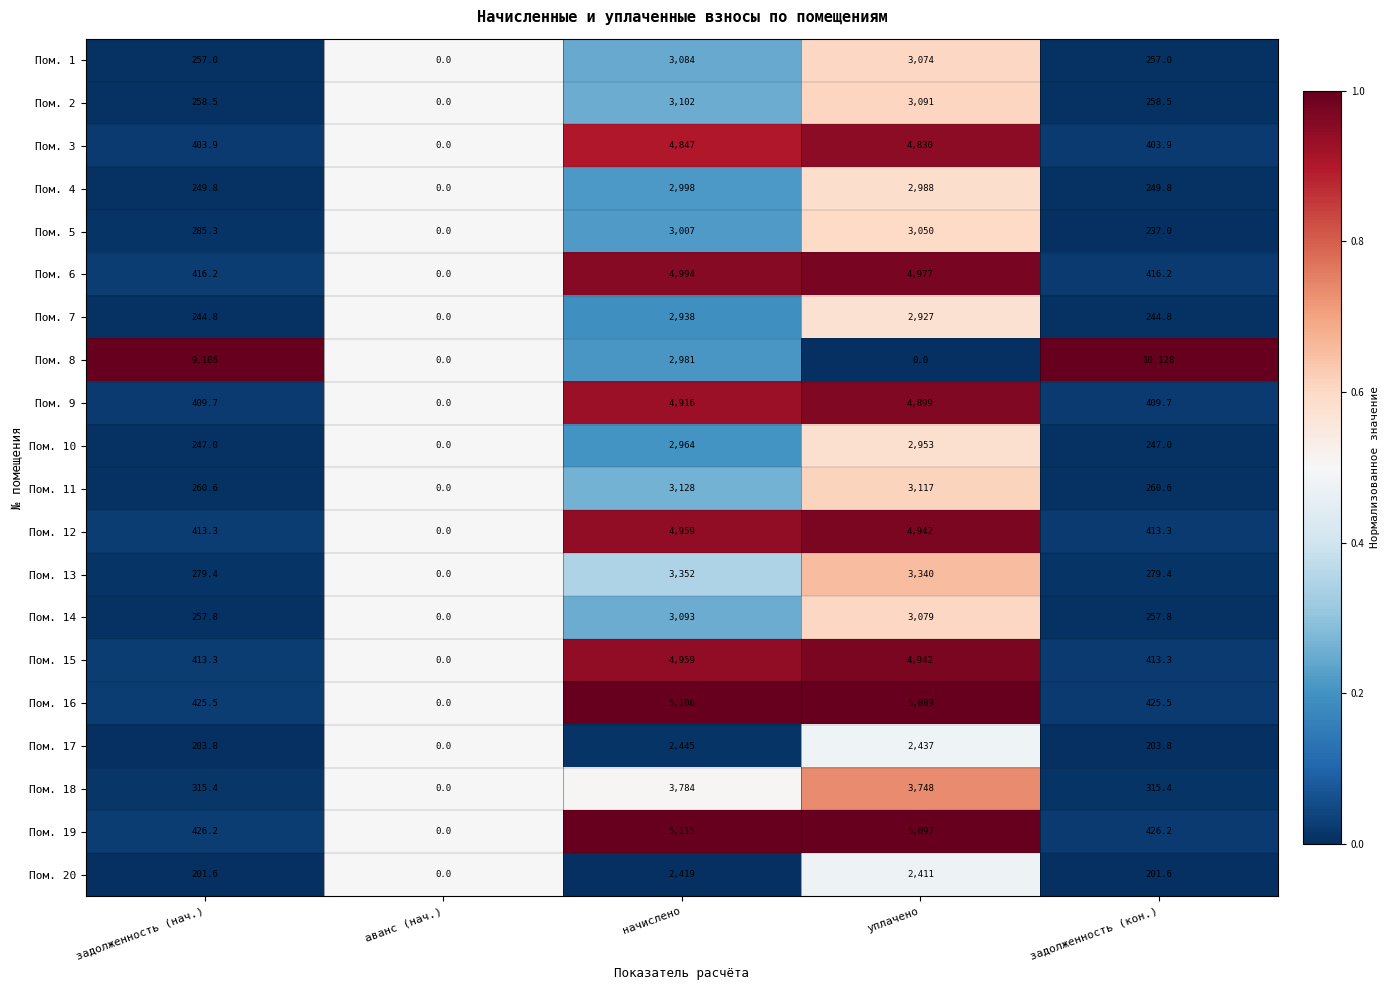

At which category is the sum across all series the highest?

начислено